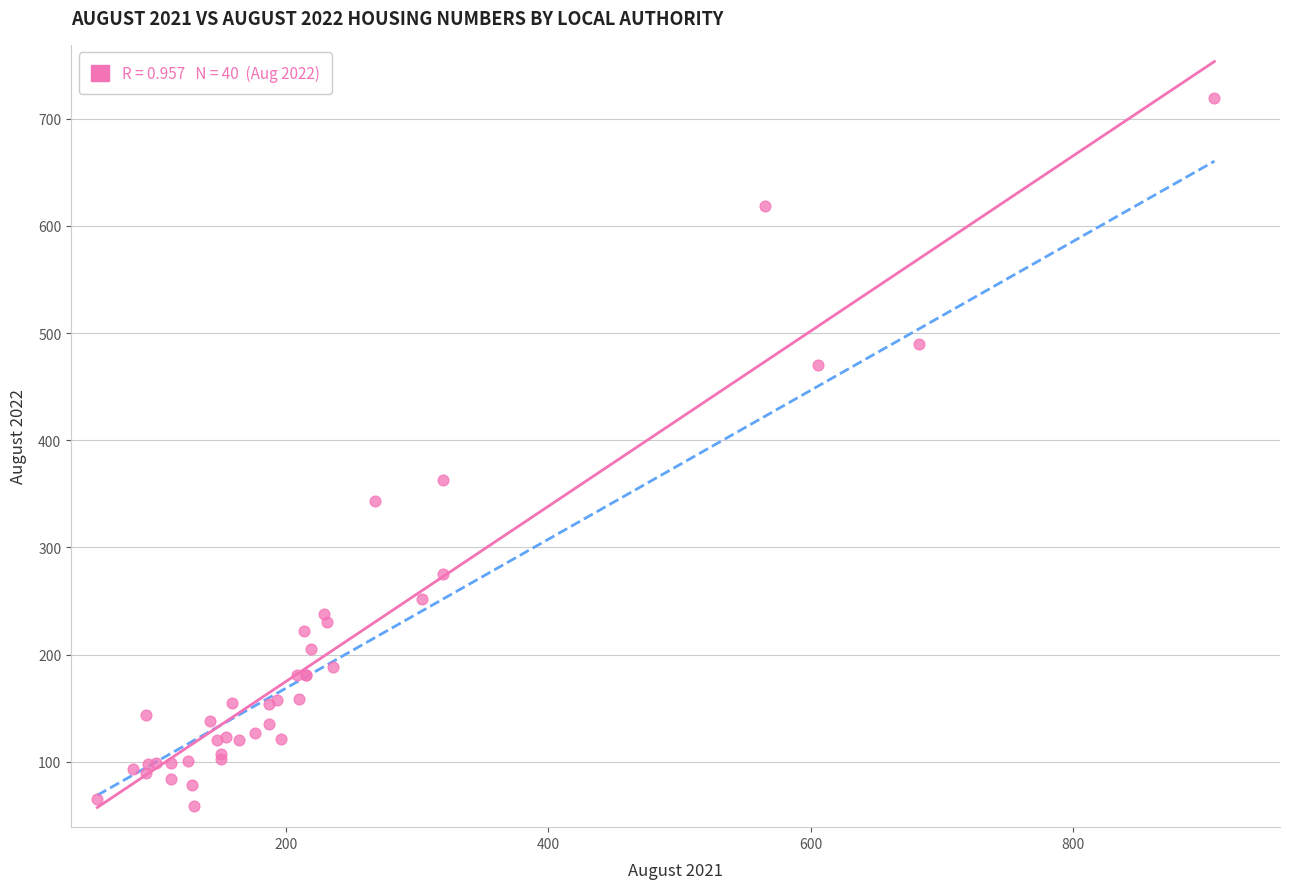

What Y value in the scatter plot is closest to 389?

363